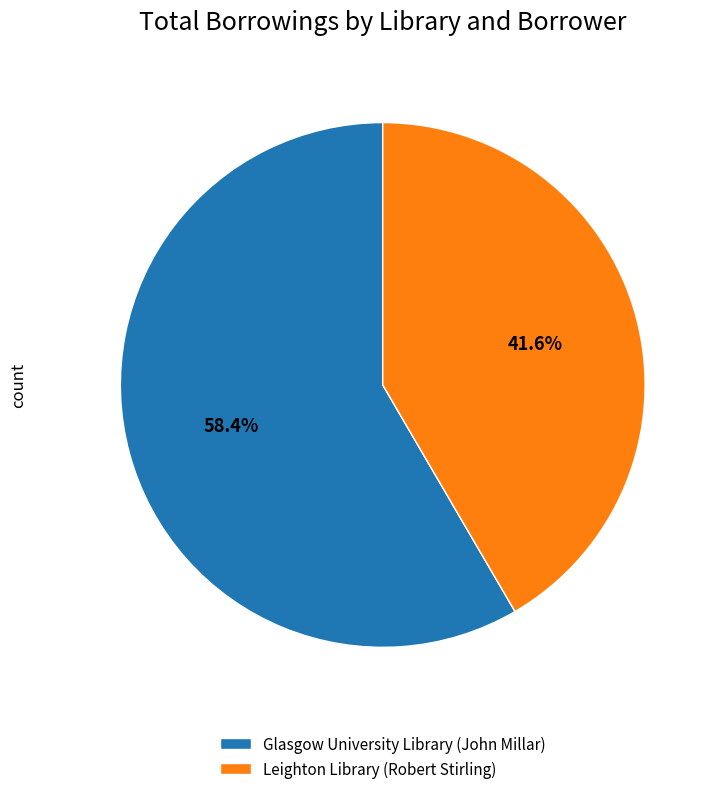

Which slice is the largest?

Glasgow University Library (John Millar)